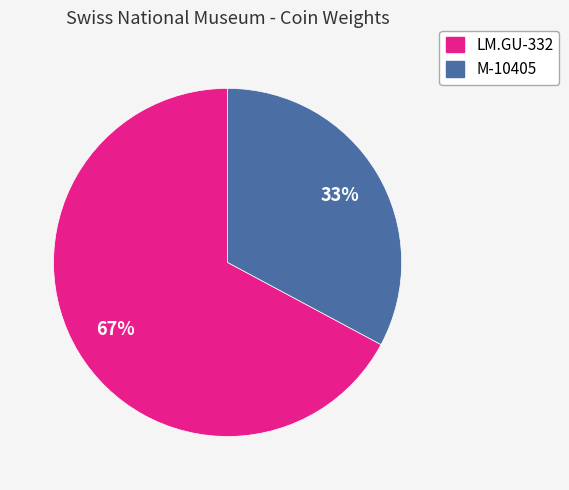

How many slices are in this pie chart?

2